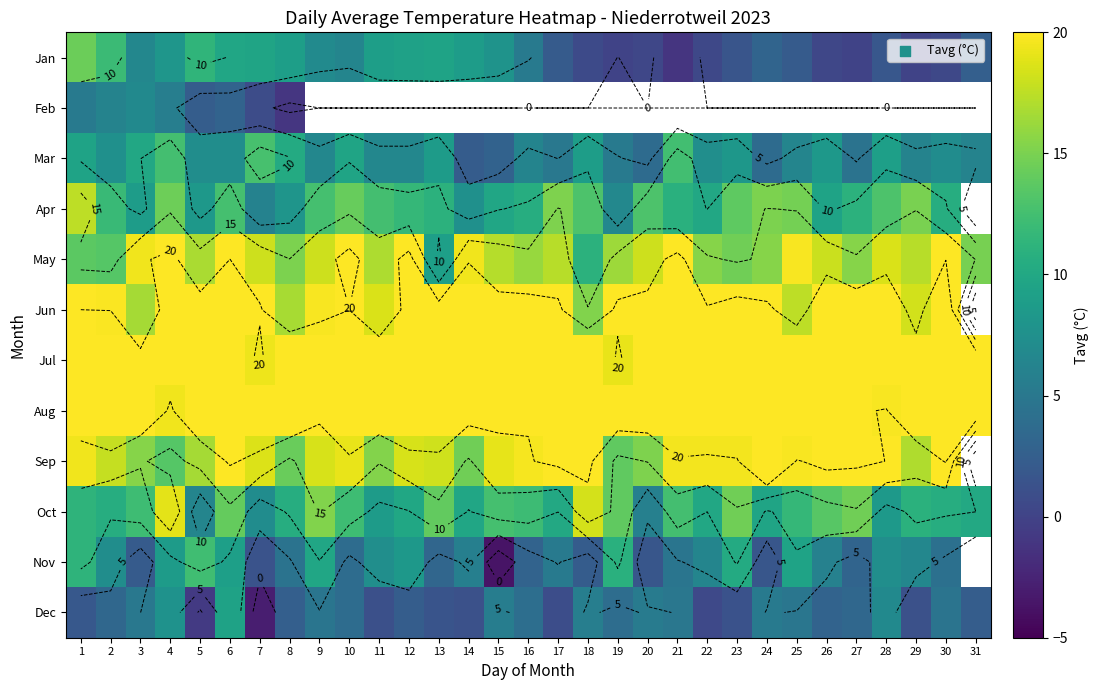

How many distinct data groups are displayed?

12